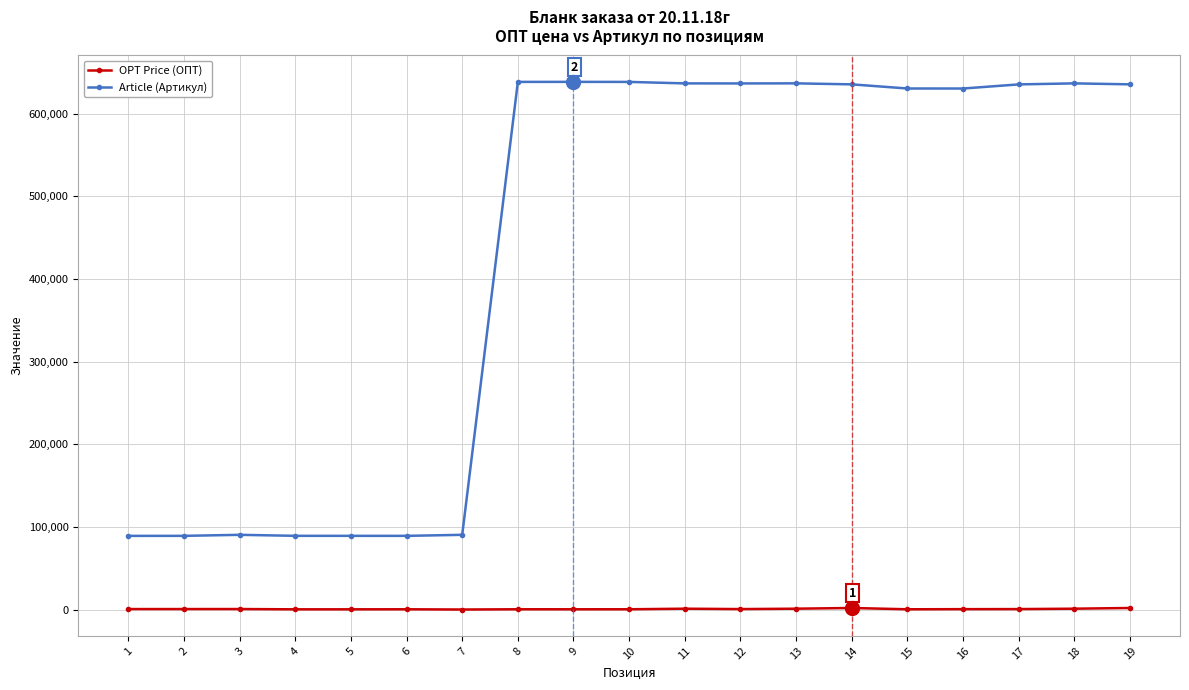

What are all the series names shown in the legend?

OPT Price (ОПТ), Article (Артикул)